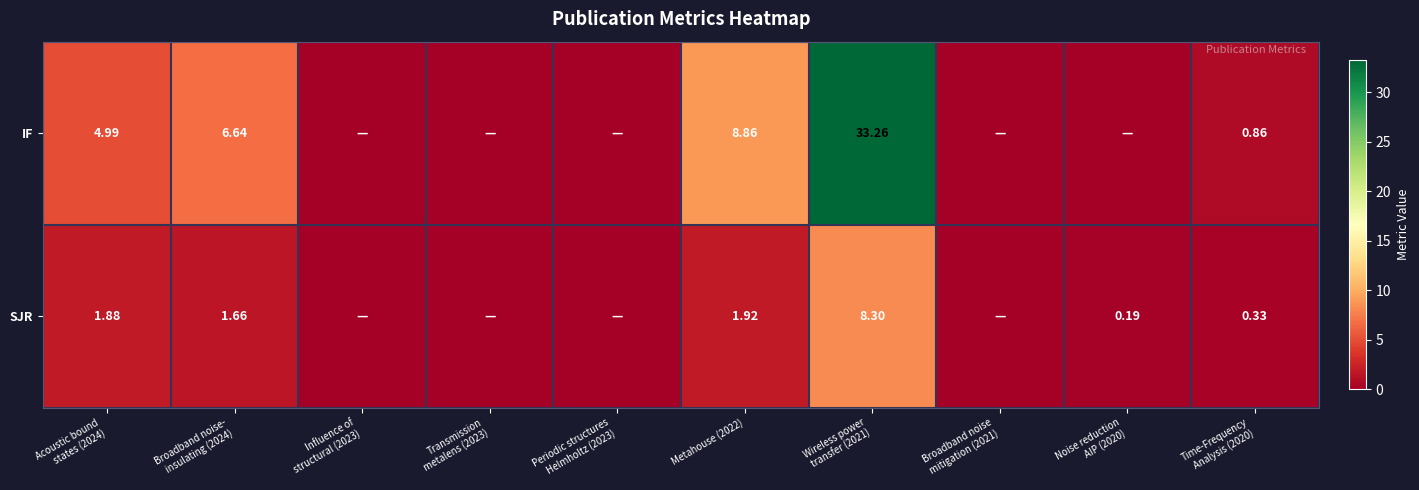

At Metahouse (2022), list the series in order from largest to smallest.

IF, SJR